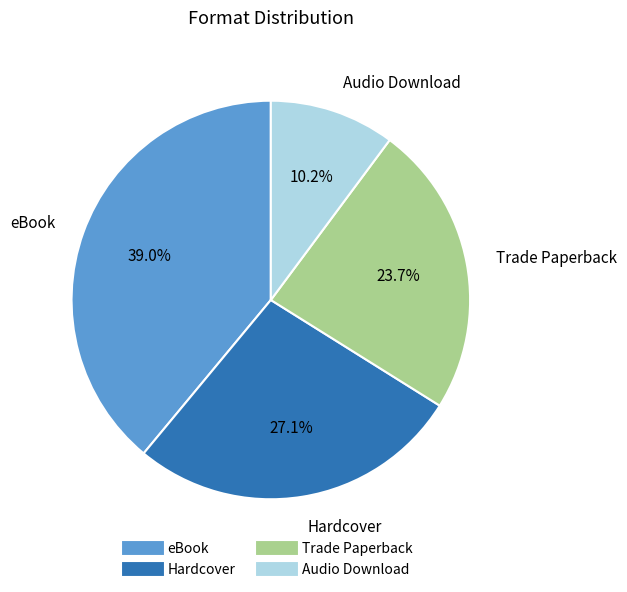

What percentage is the Audio Download slice, to the nearest percent?

10%